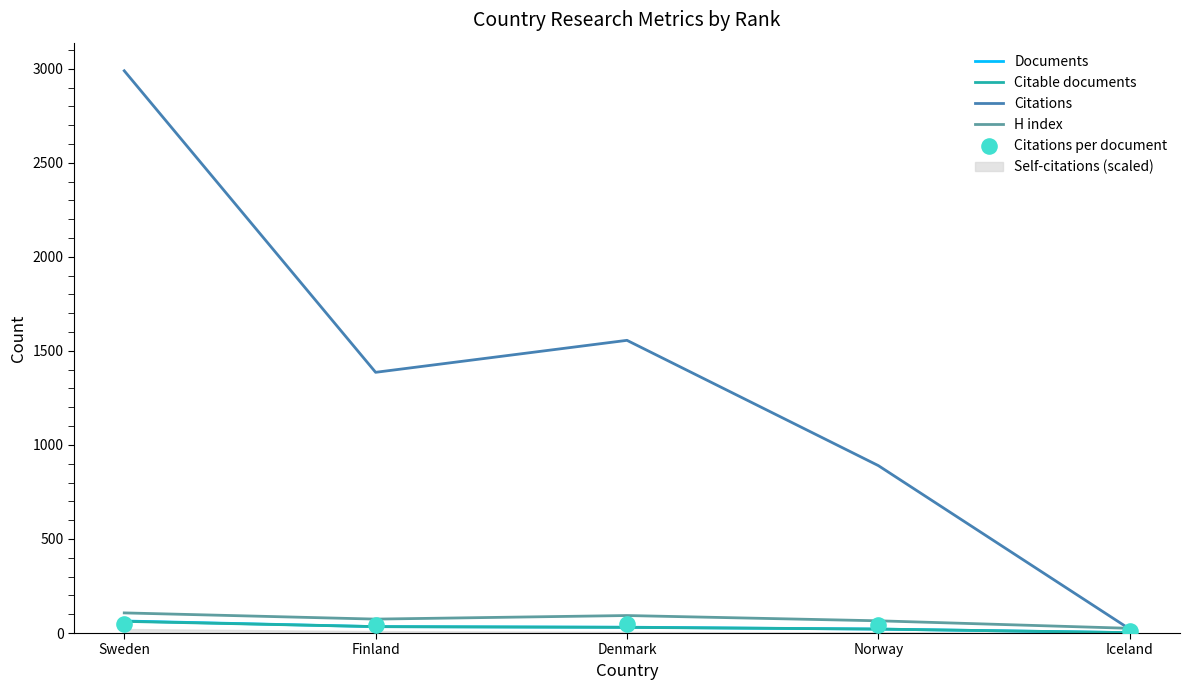

Which series reaches the minimum Y coordinate?

Documents